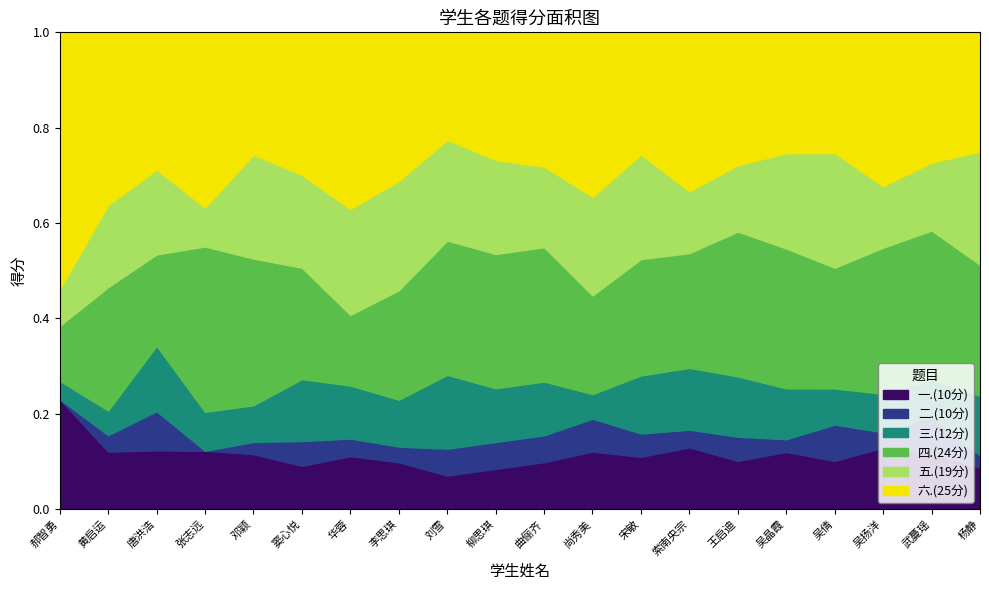

How many values in the 四.(24分) series are below 20?

10